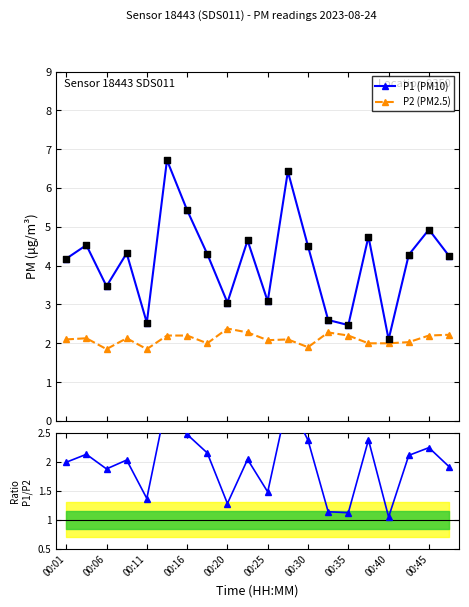

At how many categories does at least one series exceed 5?

3